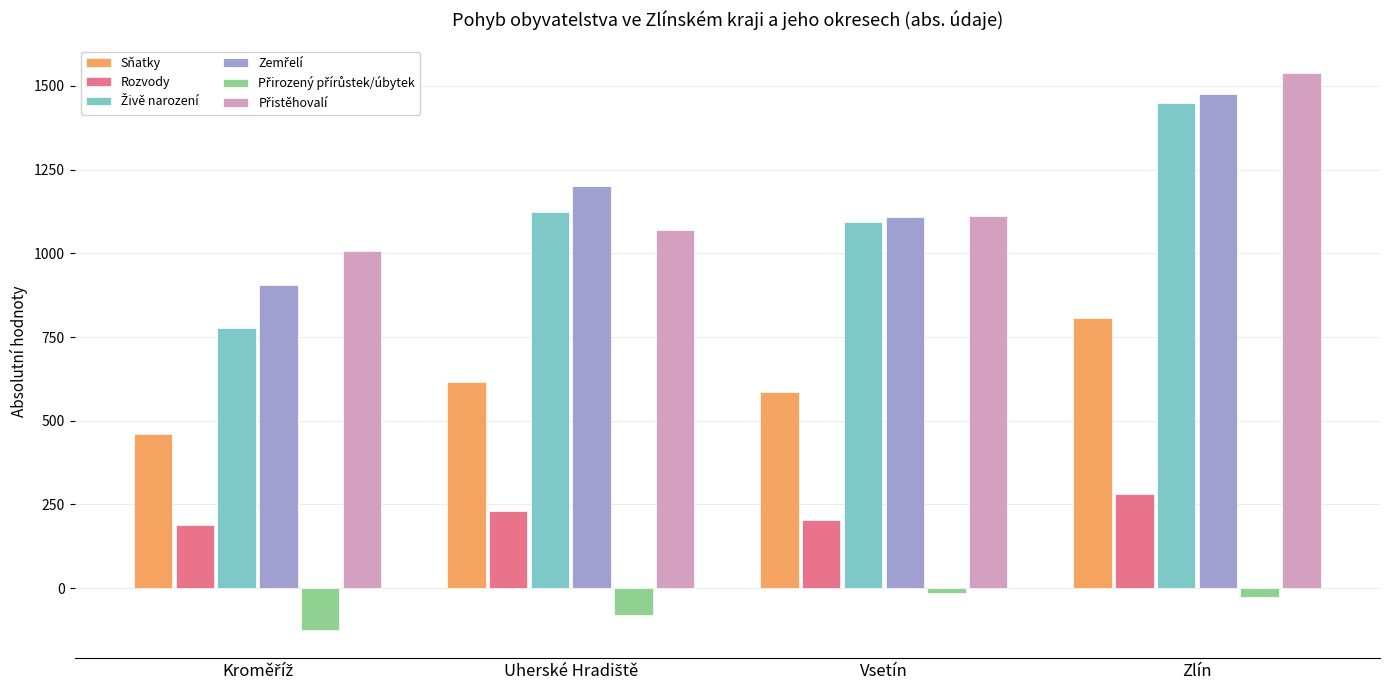

At how many categories does at least one series exceed 12?

4